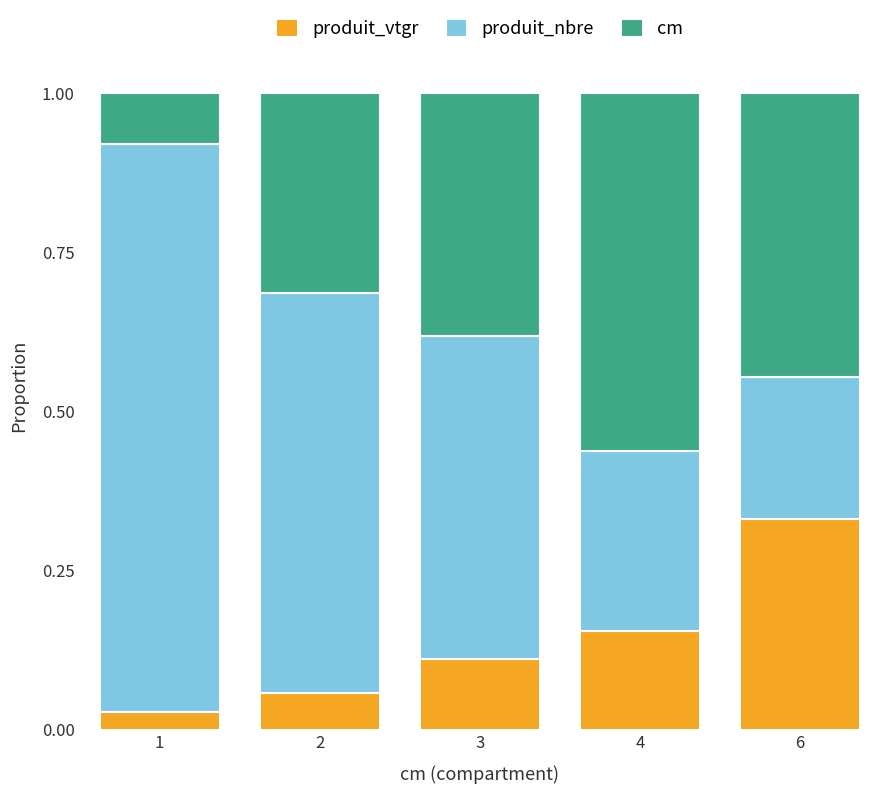

What is the total value across all series at 6?

1.0